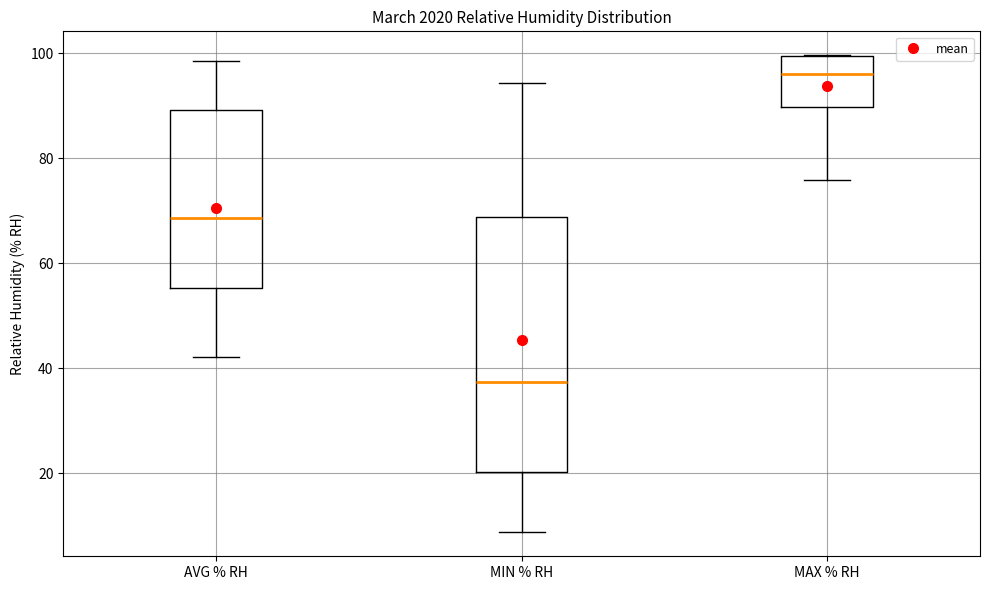

Comparing the boxes themselves (not the whiskers), which one is the tallest?

MIN % RH